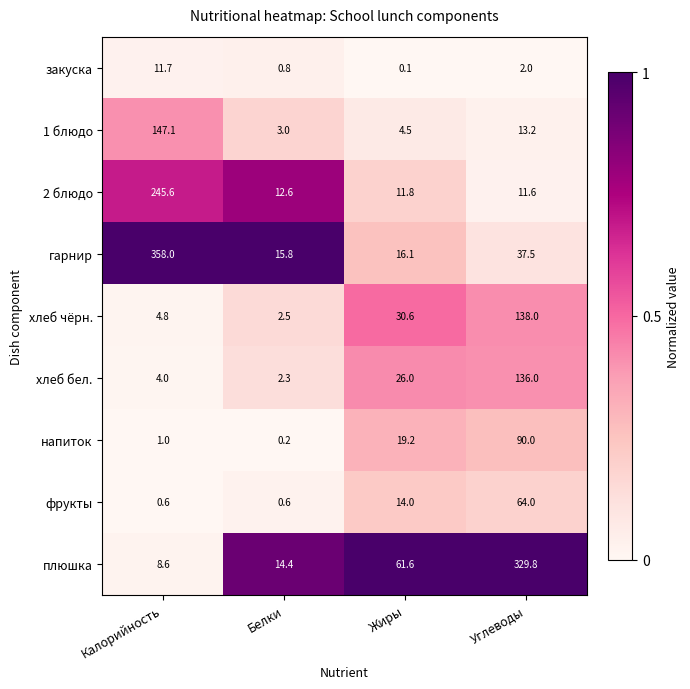

What is the difference between the гарнир values at Углеводы and Калорийность?

320.5